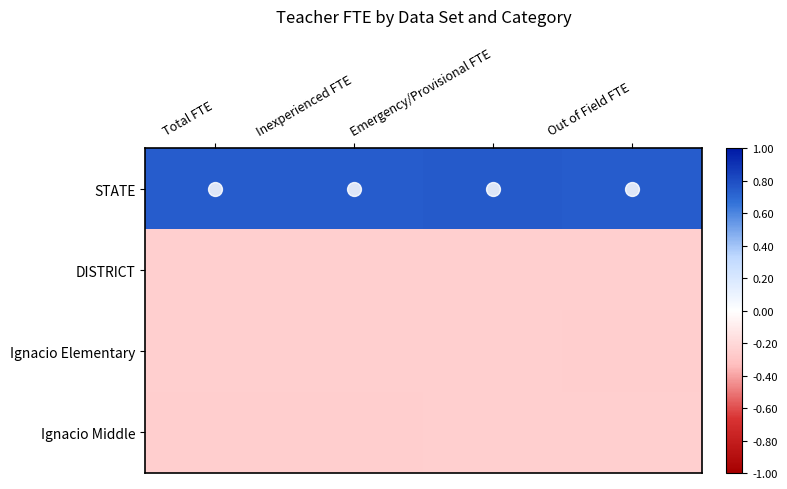

Reading left to right, transcribe all the data shown in this chart.

STATE: Total FTE=0.7	Inexperienced FTE=0.7	Emergency/Provisional FTE=0.8	Out of Field FTE=0.7
DISTRICT: Total FTE=-0.2	Inexperienced FTE=-0.2	Emergency/Provisional FTE=-0.2	Out of Field FTE=-0.2
Ignacio Elementary: Total FTE=-0.2	Inexperienced FTE=-0.2	Emergency/Provisional FTE=-0.2	Out of Field FTE=-0.3
Ignacio Middle: Total FTE=-0.3	Inexperienced FTE=-0.3	Emergency/Provisional FTE=-0.2	Out of Field FTE=-0.2